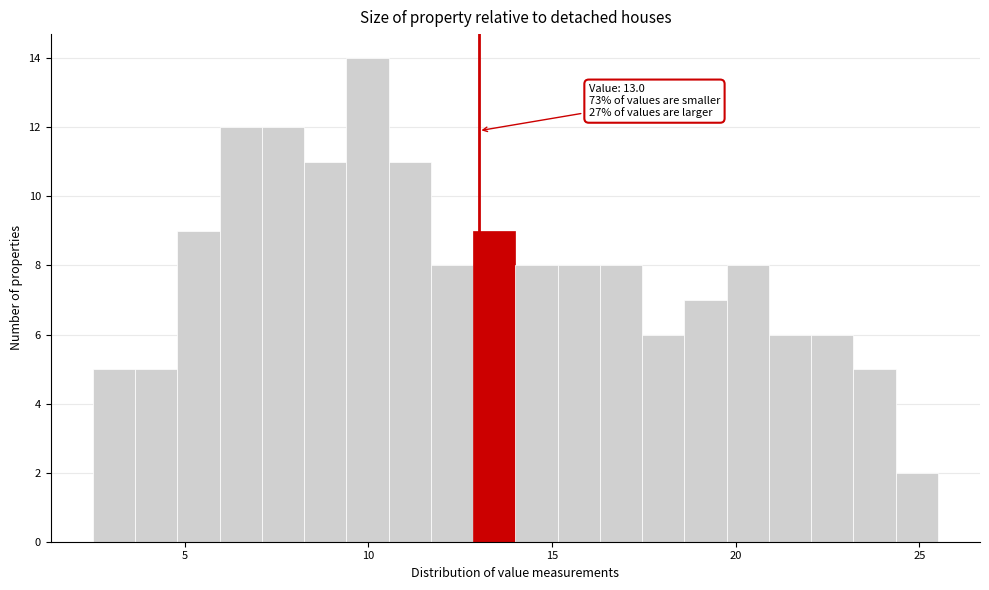

Around what value on the x-axis is the tallest bar? Give the approximate position of its centre, as read against the axis.

10.0